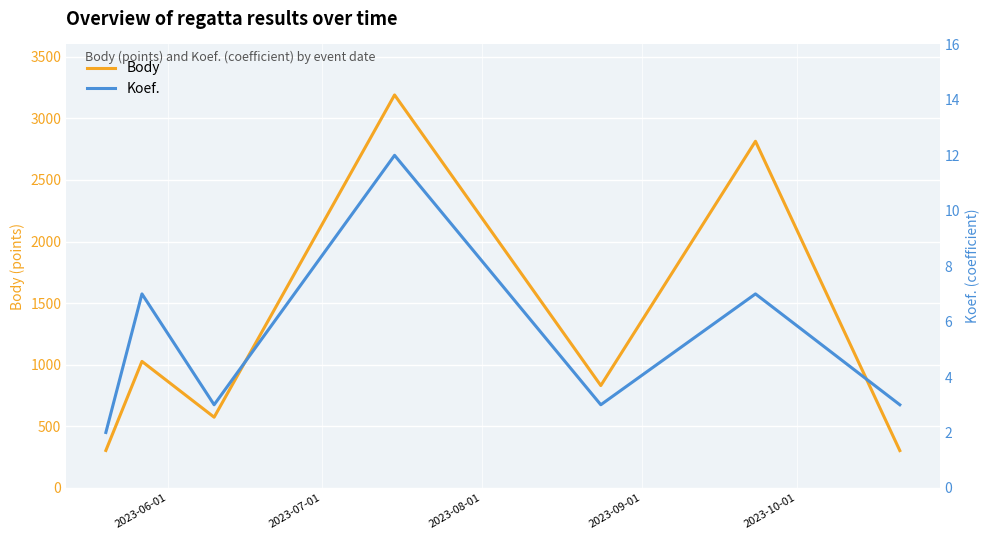

Does the chart display data point markers on the line(s)?

No